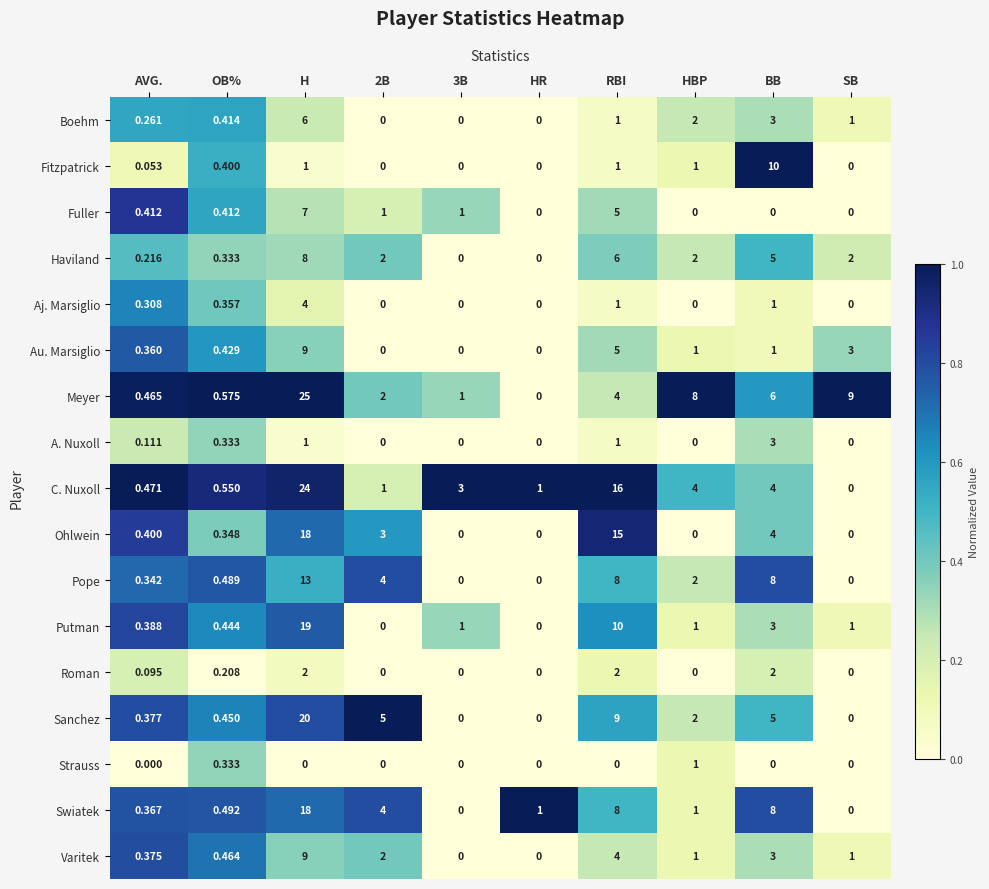

Is the value of Fuller at SB greater than the value of Haviland at AVG.?

No